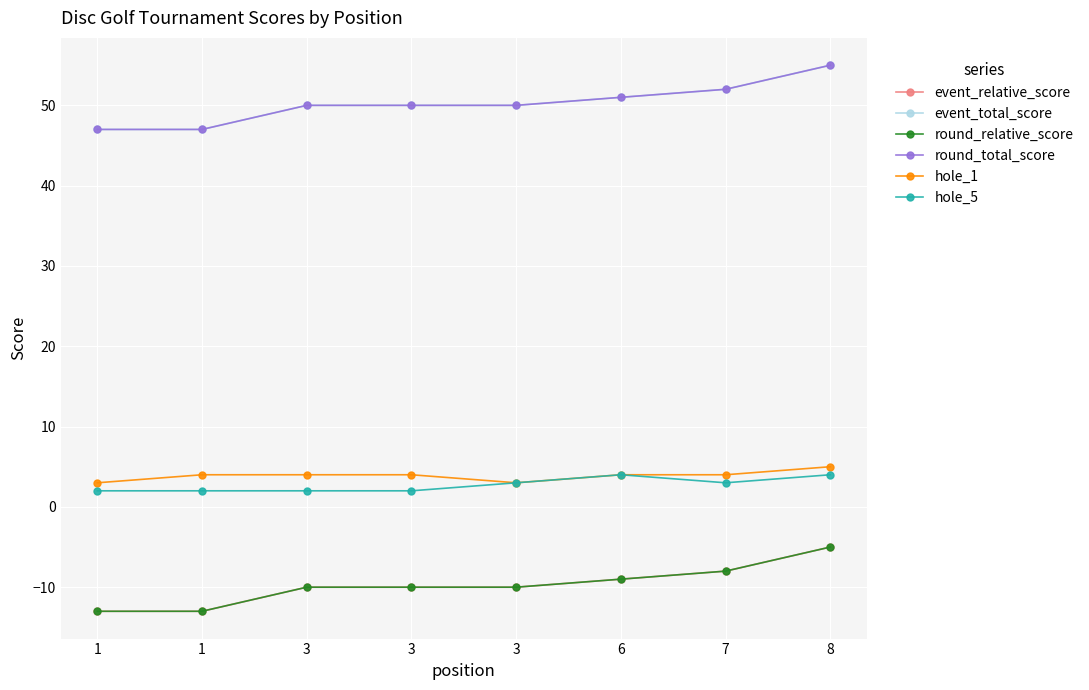

What is the difference between the maximum and second lowest values in the event_total_score series?

8